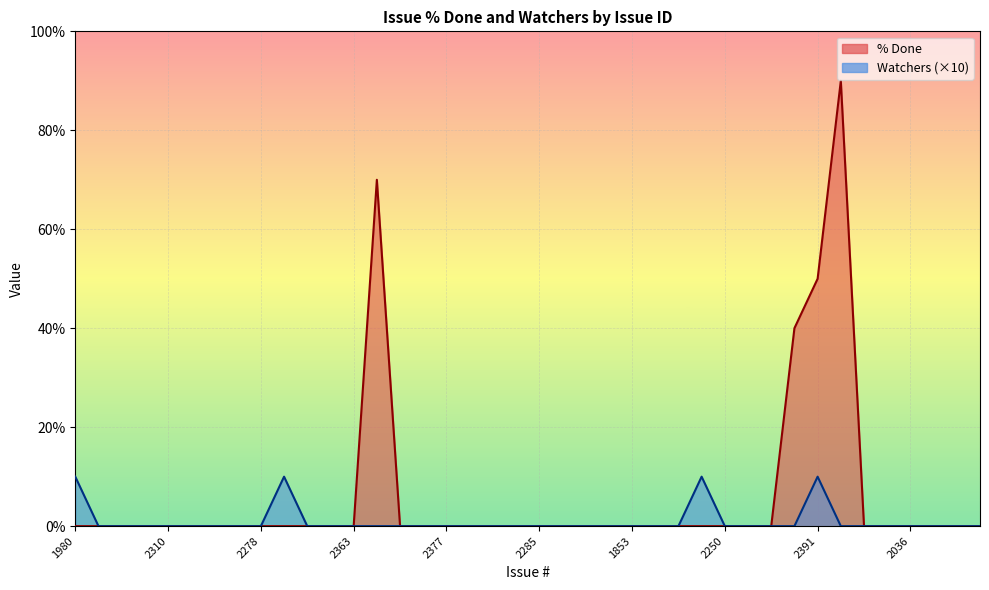

List the labels in order of Watchers value, smallest first.

2305, 2308, 2309, 2310, 2312, 2307, 1985, 2278, 2328, 2341, 2363, 2290, 2399, 2400, 2377, 1910, 2161, 2273, 2285, 1878, 2221, ISSUE-1, 1853, 2107, 2111, 2250, 2304, 2184, 1828, 2439, 2080, 1075, 2036, 864, 910, 994, 1980, 2024, 2196, 2391